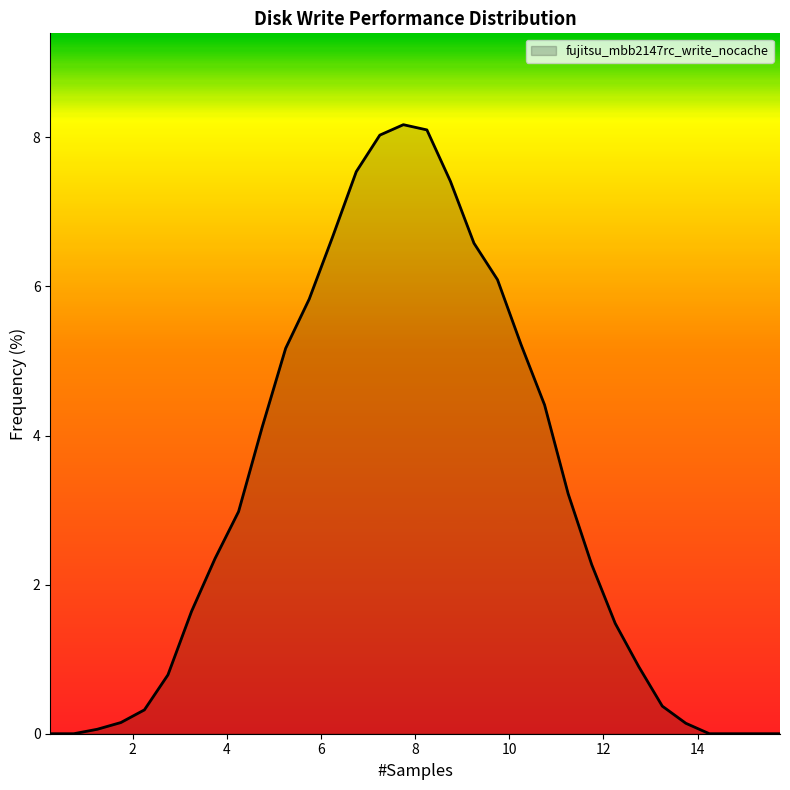

What is the maximum value shown in the chart?

8.2